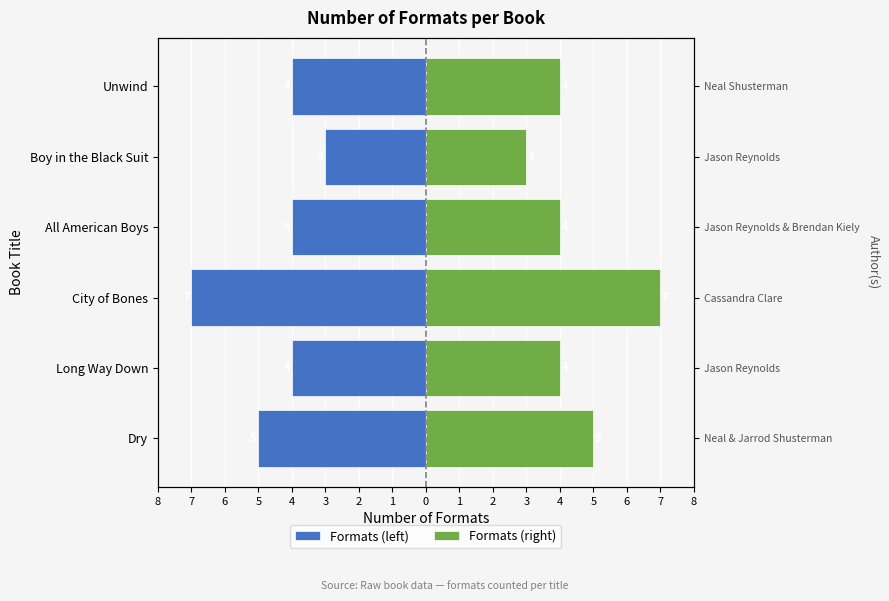

The value of Formats (right) at City of Bones is 2. True or false?

False